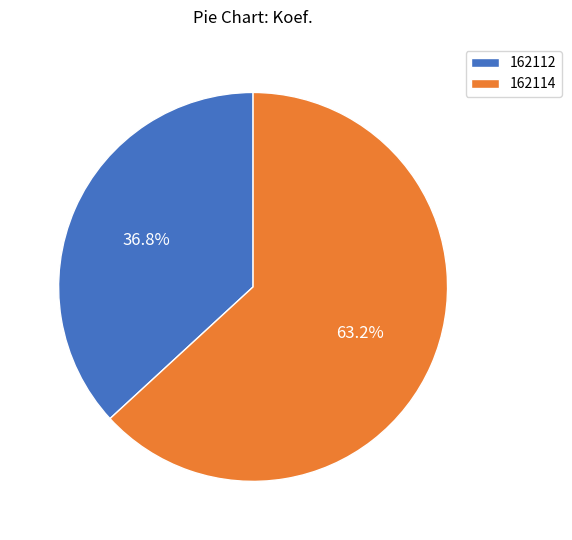

What percentage is the 162112 slice, to the nearest percent?

37%